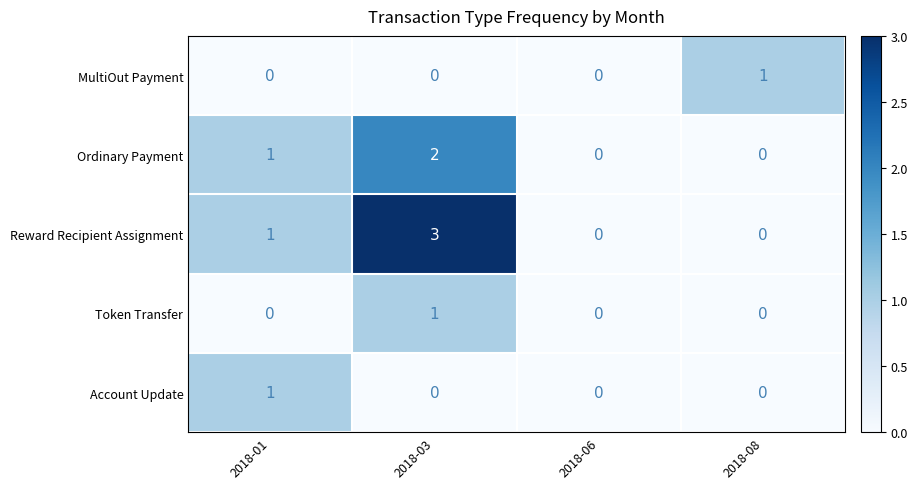

Which series changed the most between 2018-03 and 2018-06?

Reward Recipient Assignment